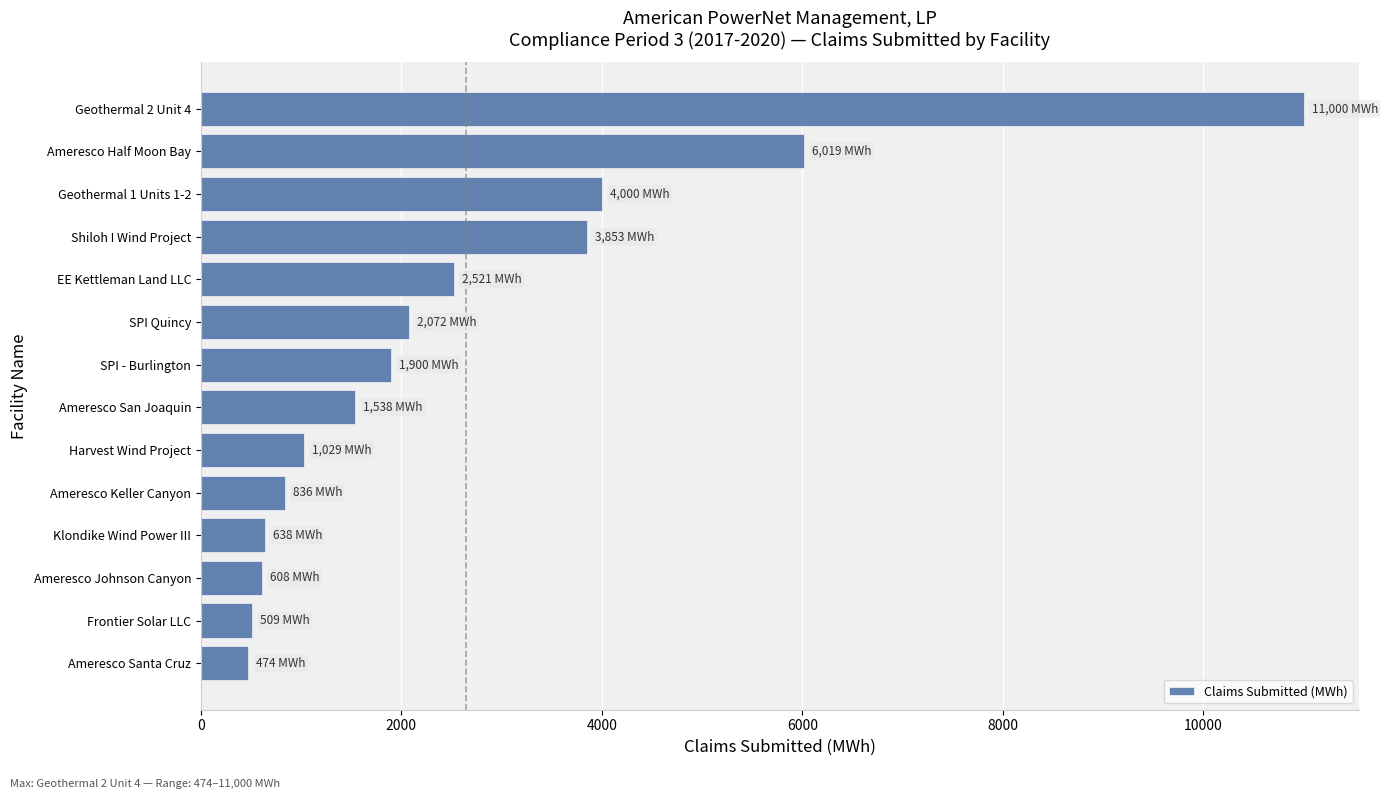

Approximately how many times larger is the value at Geothermal 1 Units 1-2 compared to Harvest Wind Project?

3.9